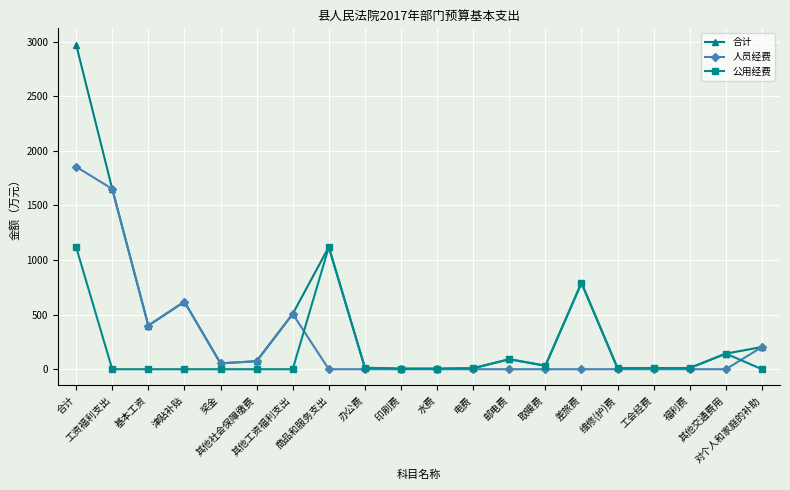

How many data points in 合计 are less than 91?

10